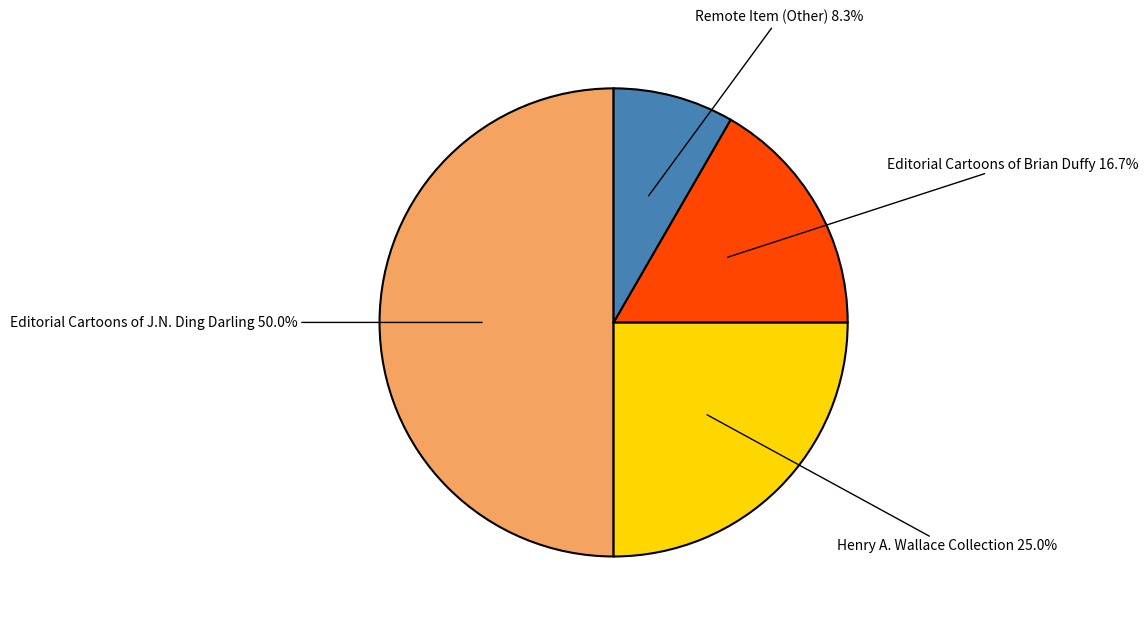

How many slices are in this pie chart?

4